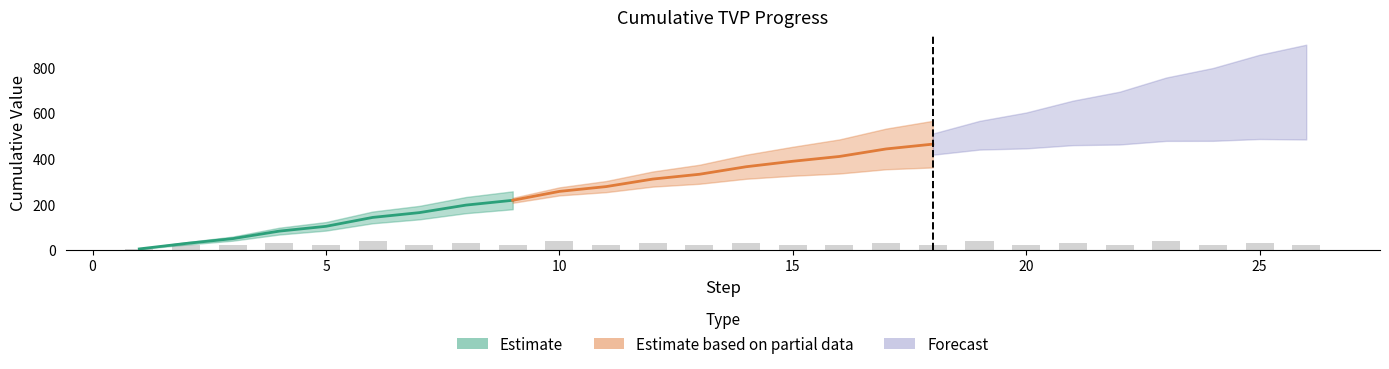

What is the spread (max minus min) of values at 10?

254